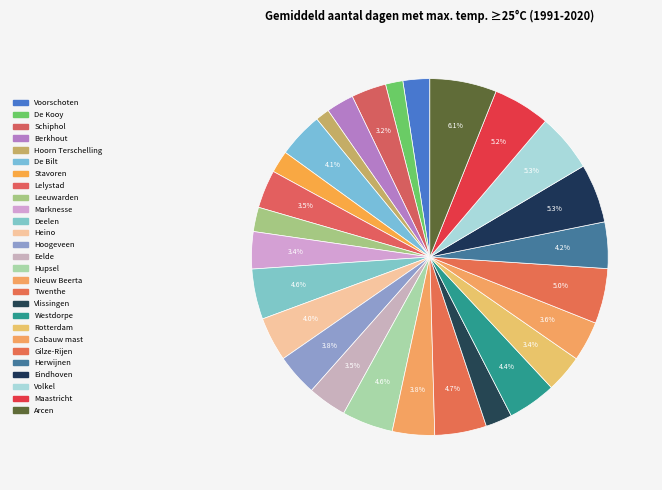

Which category has the biggest portion of the pie?

Arcen